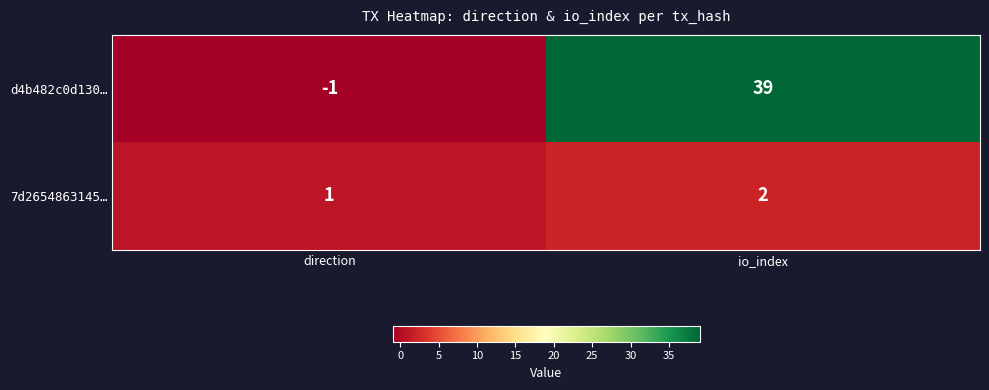

At which label does d4b482c0d130… reach its minimum?

direction